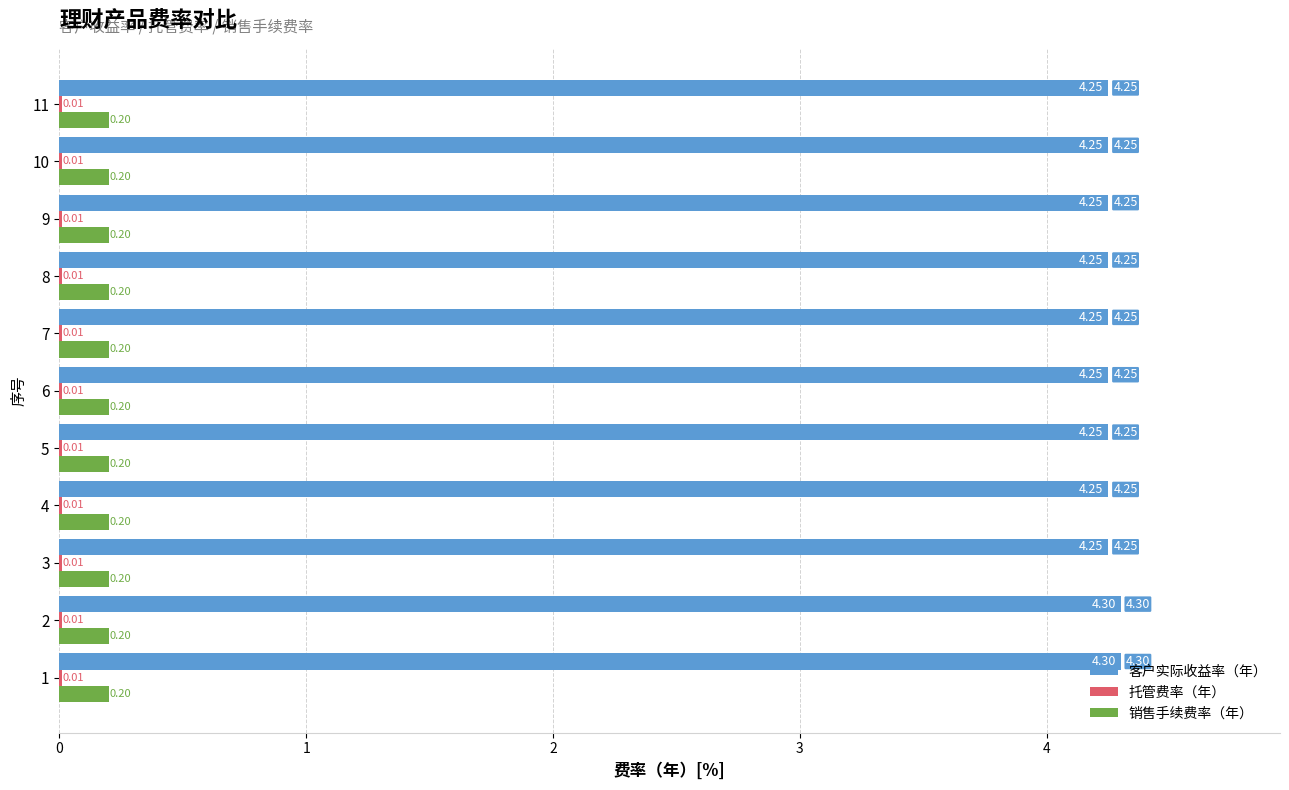

What is the total value across all series at 8?

4.5